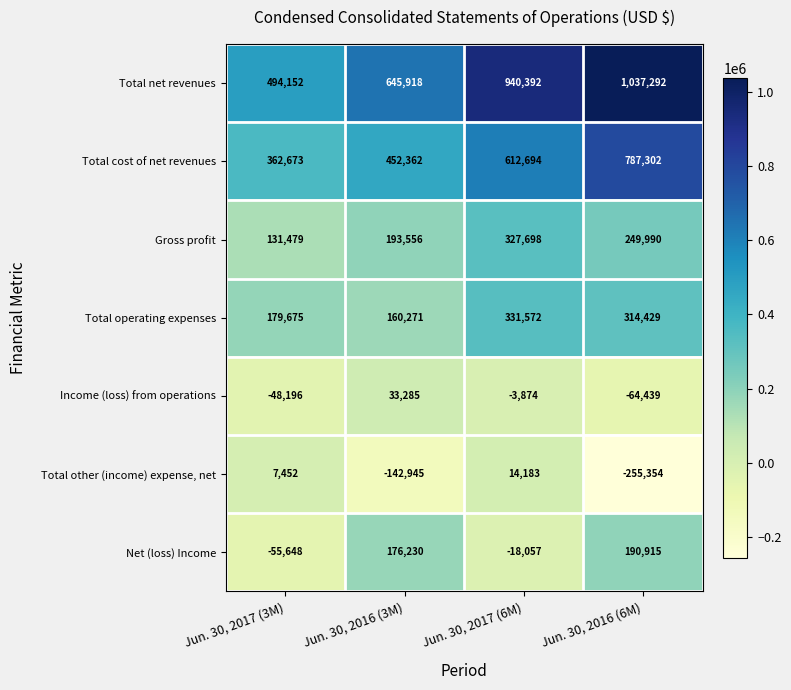

What is the total value across all series at Jun. 30, 2017 (3M)?

1071587